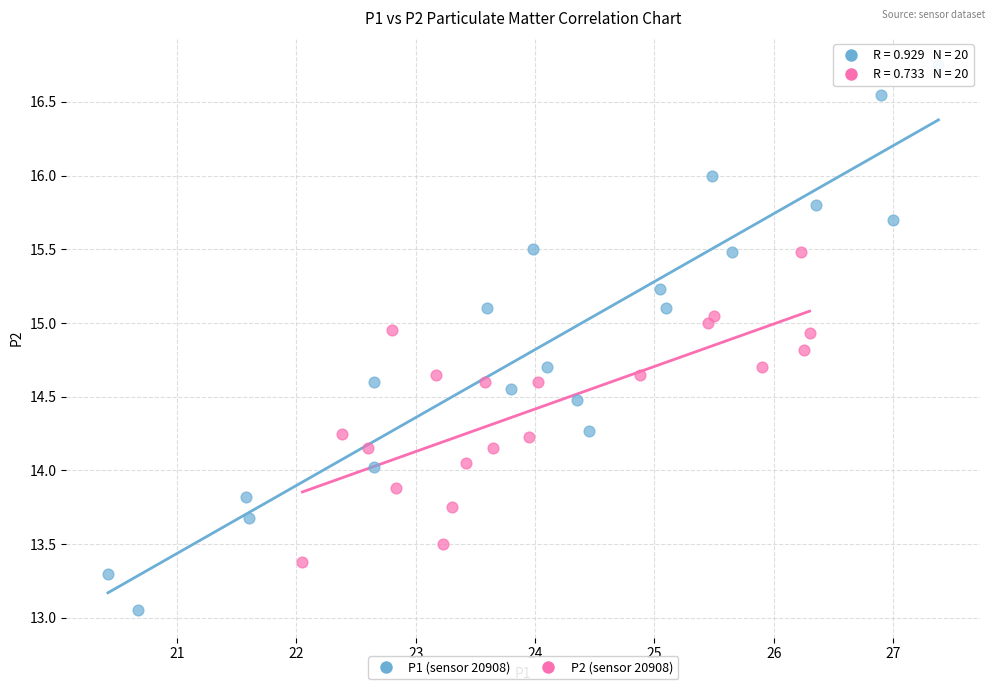

Which series contains the highest Y value?

P1 (sensor 20908)